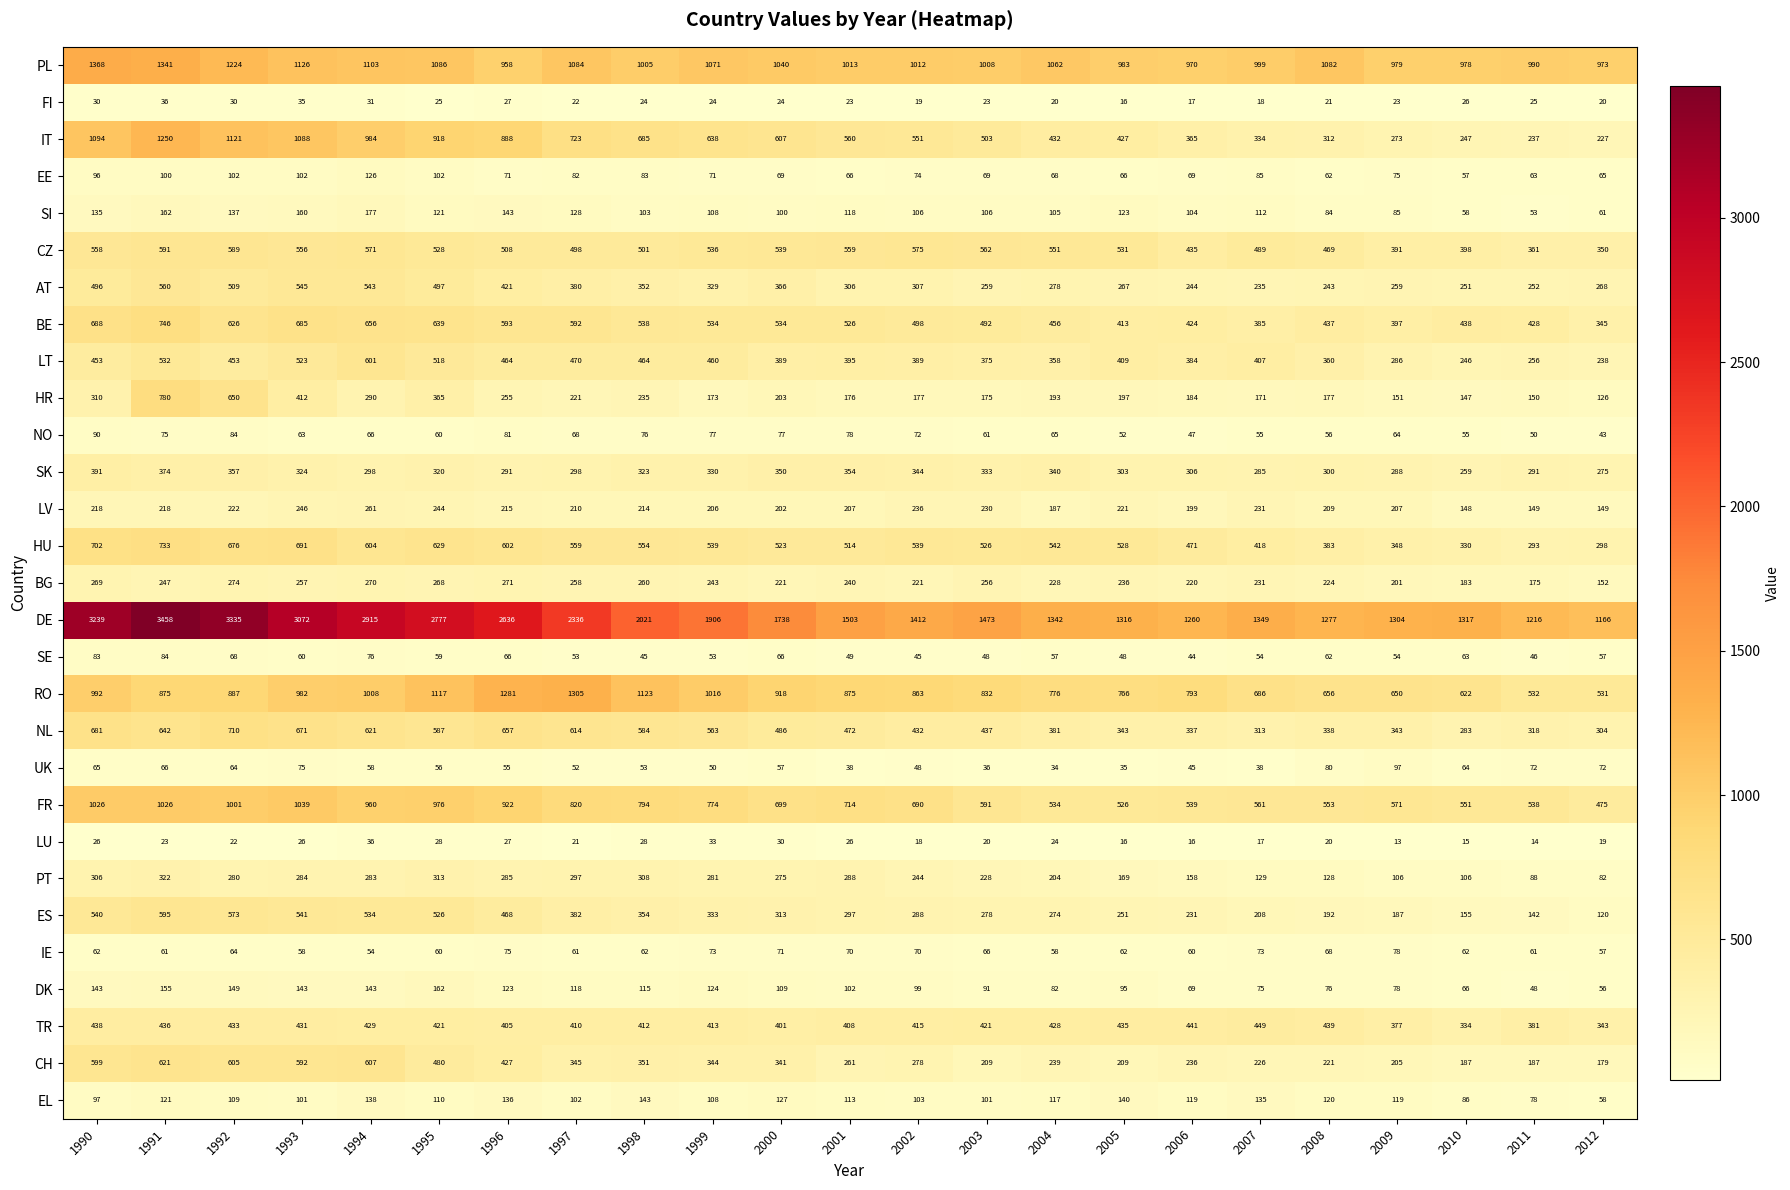

What is the maximum value shown in the chart?

3458